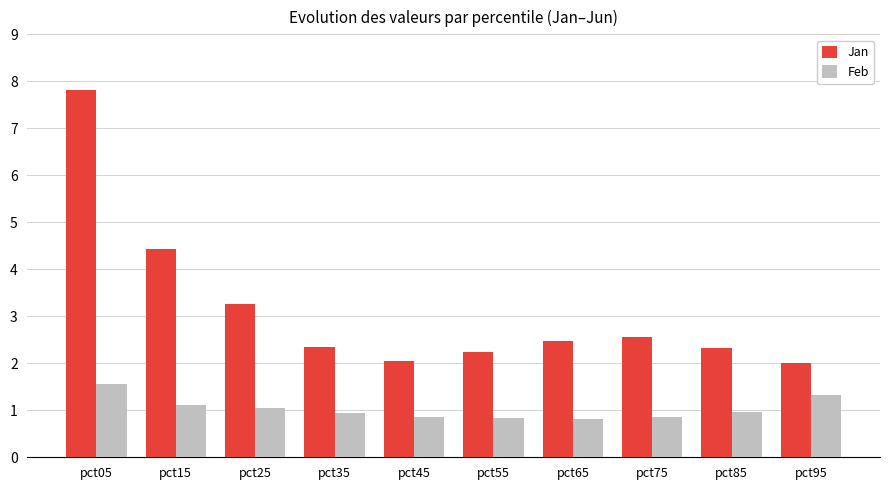

What value does the Jan series have at pct65?

2.5